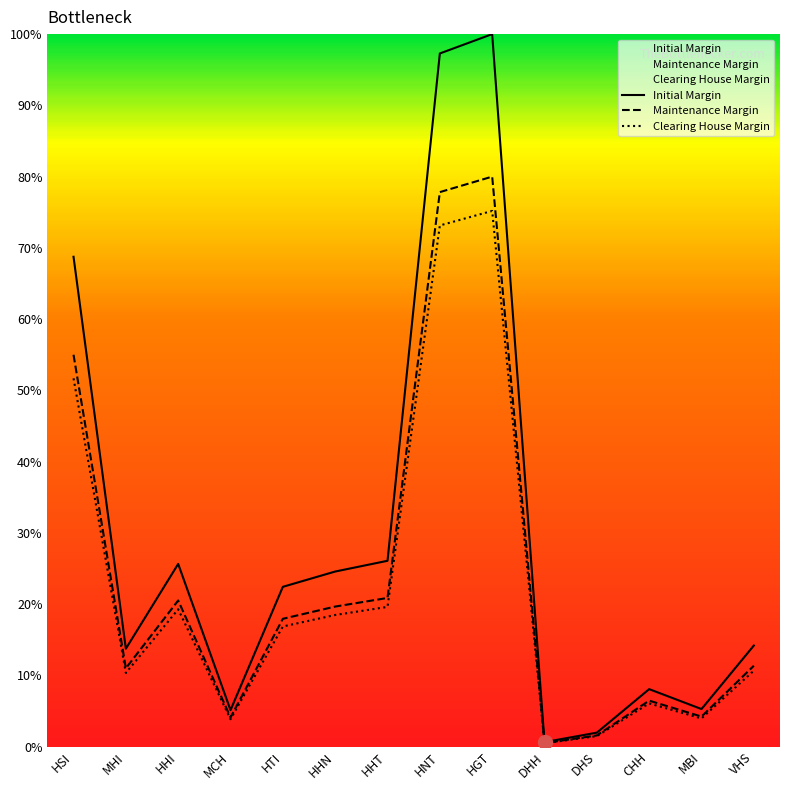

True or false: Initial Margin and Clearing House Margin cross at least once.

False